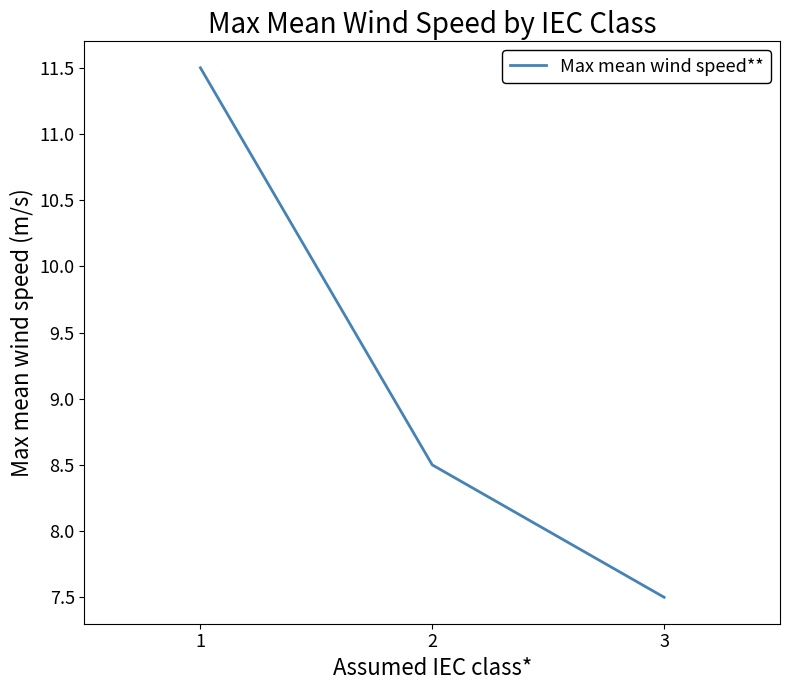

Reading left to right, transcribe all the data shown in this chart.

11.5	8.5	7.5